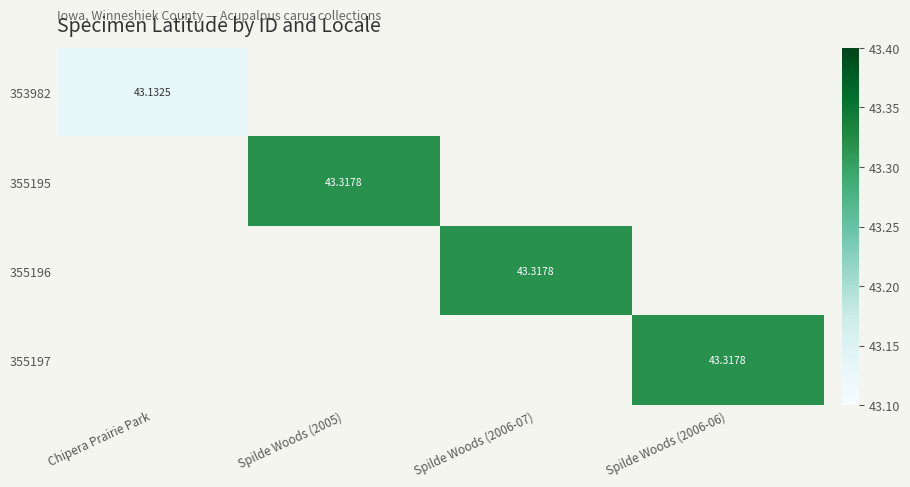

List the labels in order of 355196 value, smallest first.

Chipera Prairie Park, Spilde Woods (2005), Spilde Woods (2006-06), Spilde Woods (2006-07)